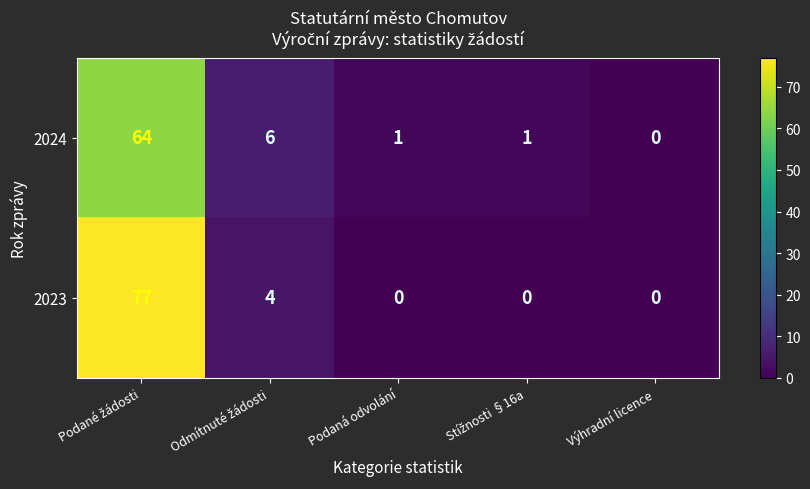

True or false: 2023 has a value of 0 at Podaná odvolání.

True